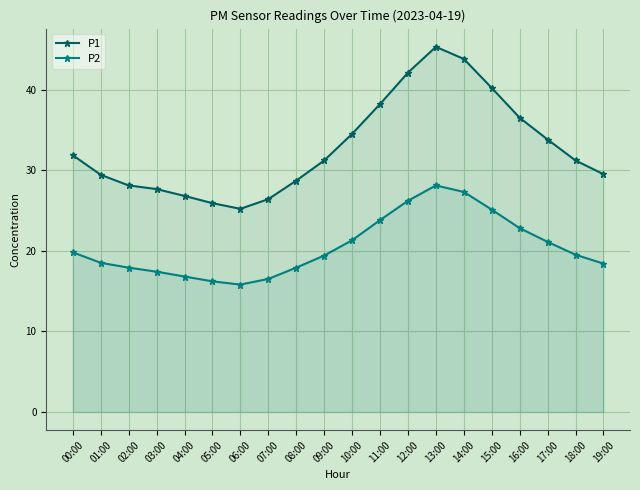

Rank the categories by P2 value from lowest to highest.

06:00, 05:00, 07:00, 04:00, 03:00, 02:00, 08:00, 19:00, 01:00, 09:00, 18:00, 00:00, 17:00, 10:00, 16:00, 11:00, 15:00, 12:00, 14:00, 13:00